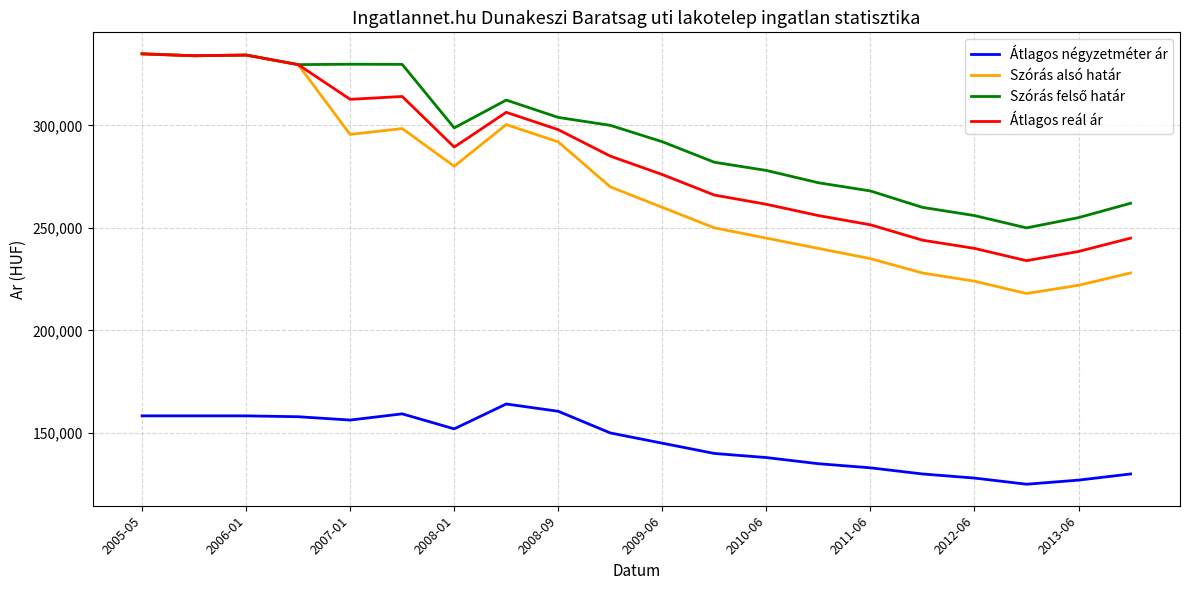

Which series has the widest spread of values?

Szórás alsó határ